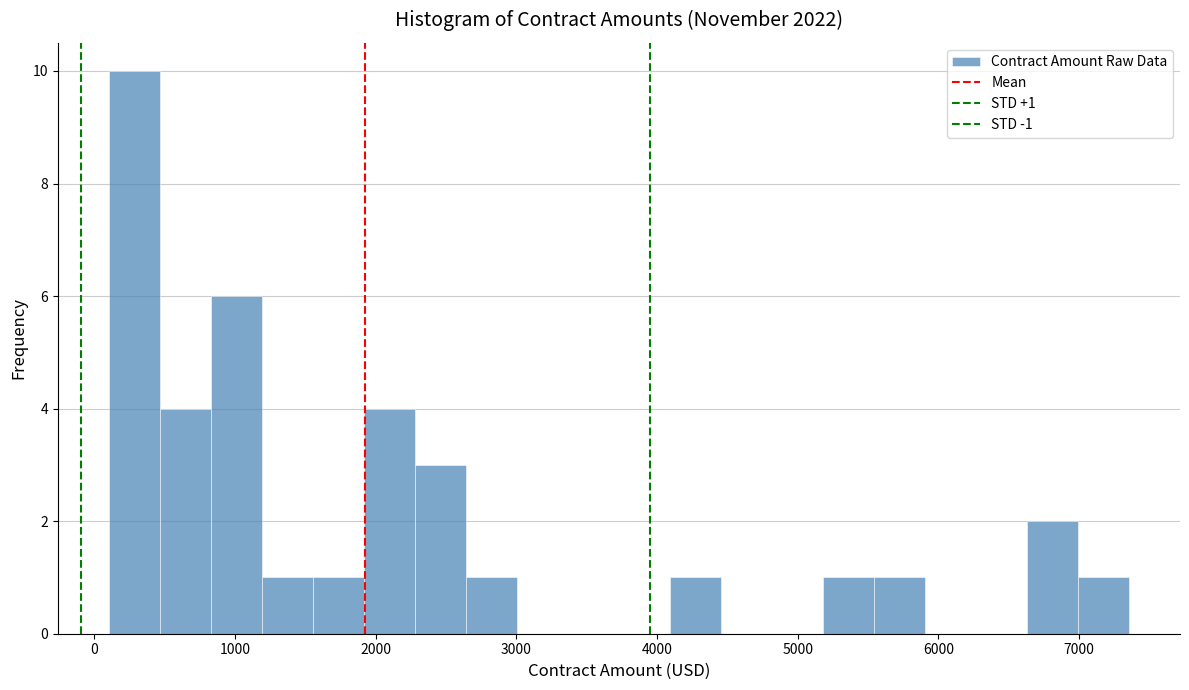

Around what value on the x-axis is the tallest bar? Give the approximate position of its centre, as read against the axis.

300